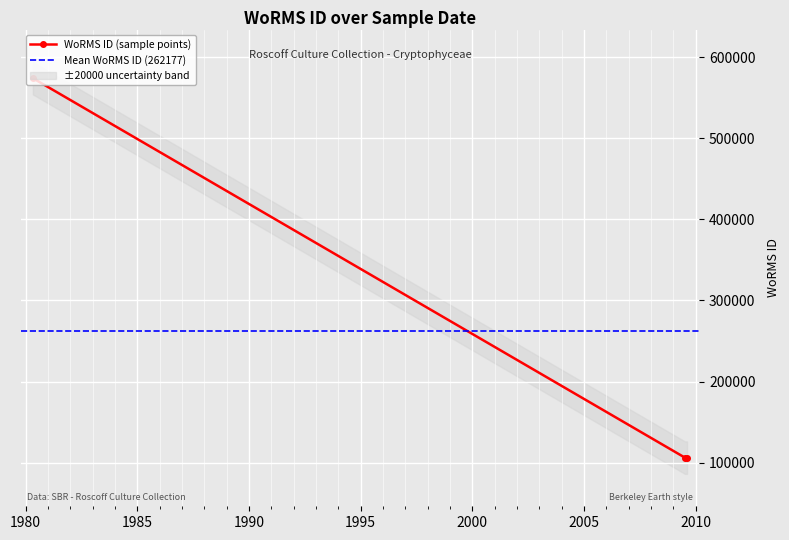

What is the maximum value shown in the chart?

573955